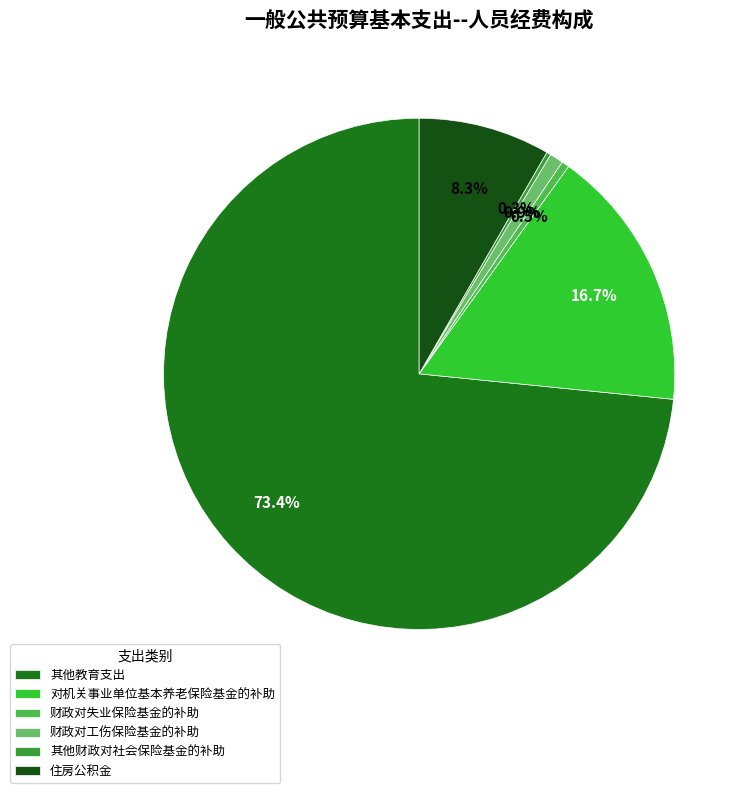

Which category has the biggest portion of the pie?

其他教育支出